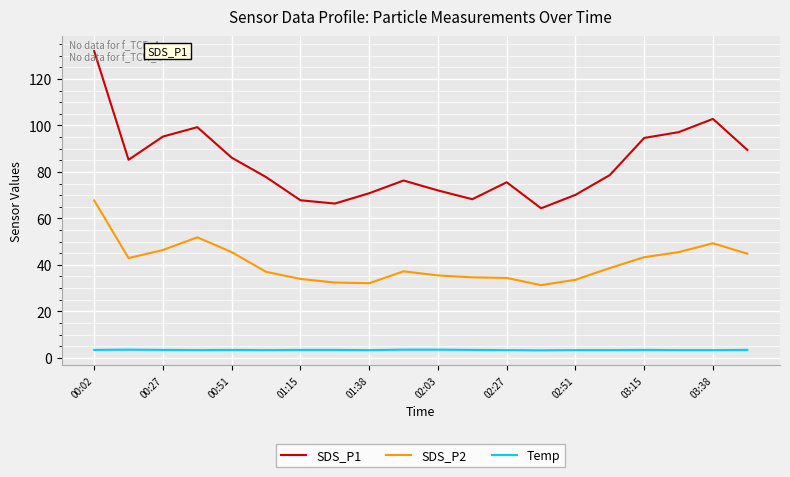

Which series has the largest range (max minus min)?

SDS_P1